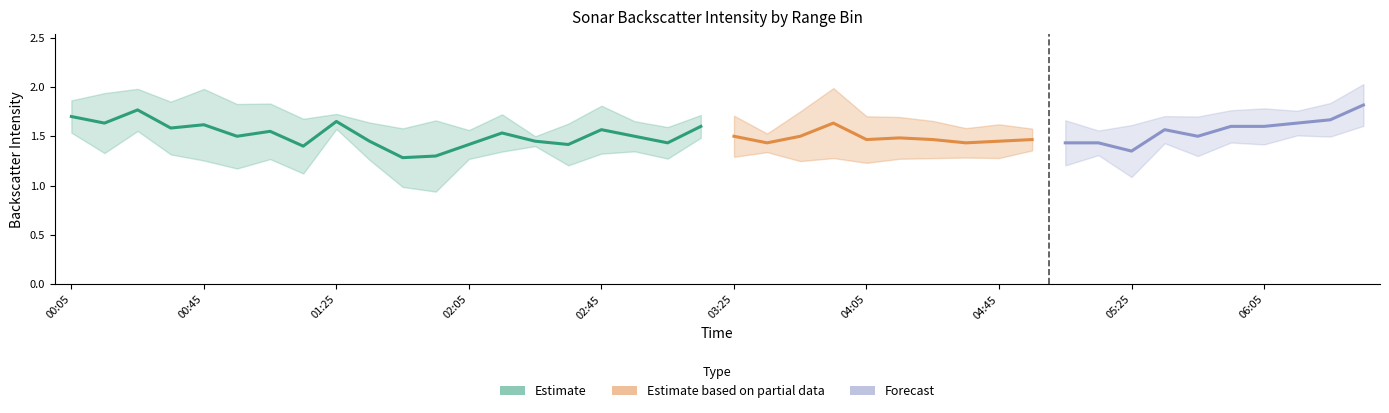

Is it true that 10.122 equals 2.1 at 1997/01/23 01:15?

False